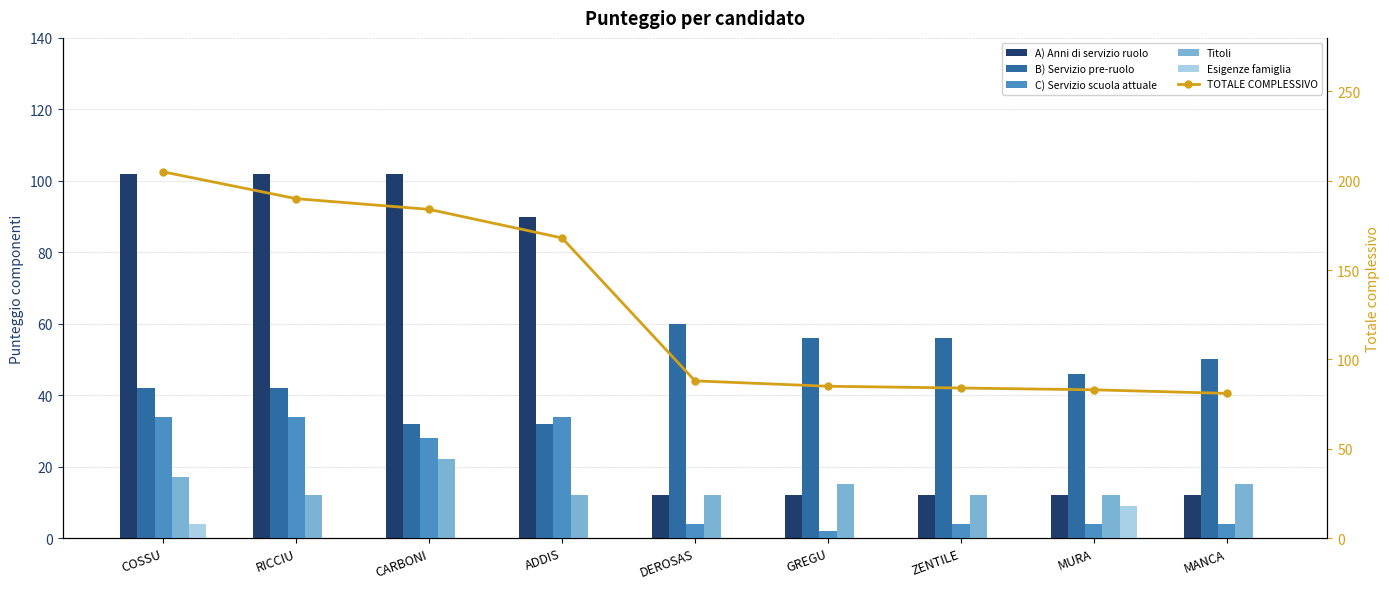

What is the lowest value of the B) Servizio pre-ruolo series?

32